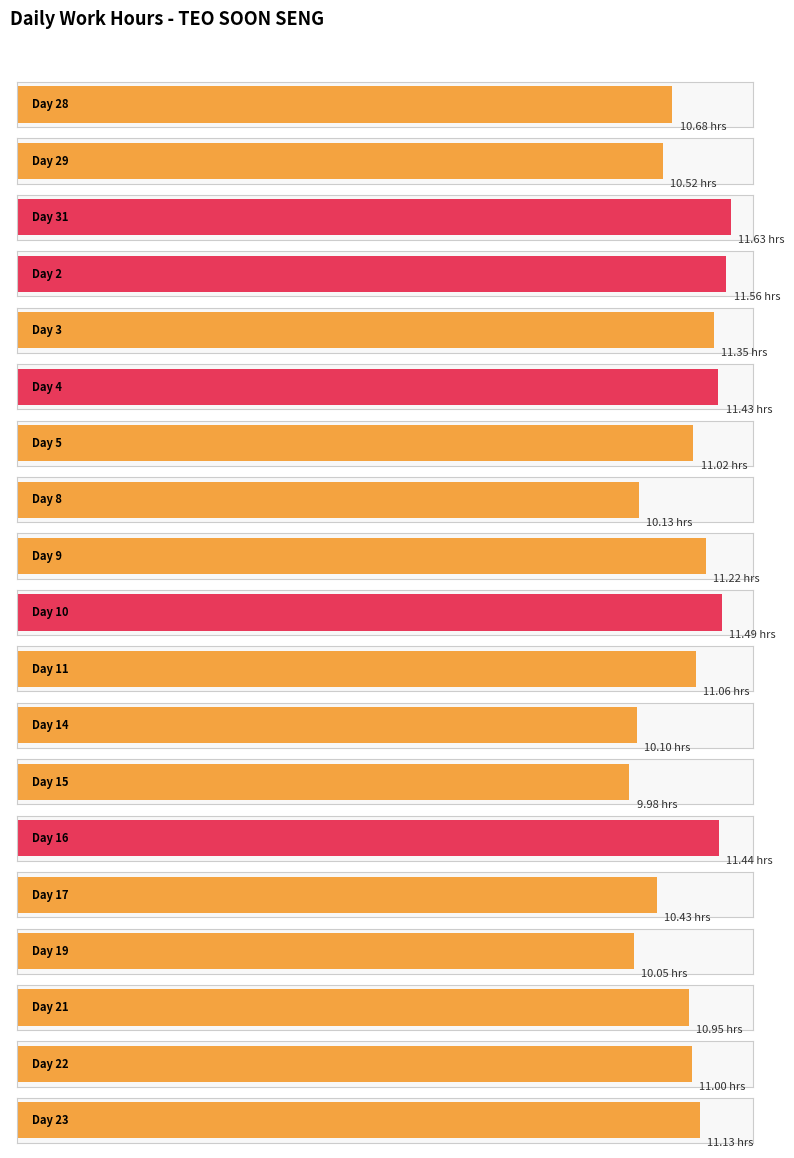

What is the difference between the maximum and minimum values?

1.7